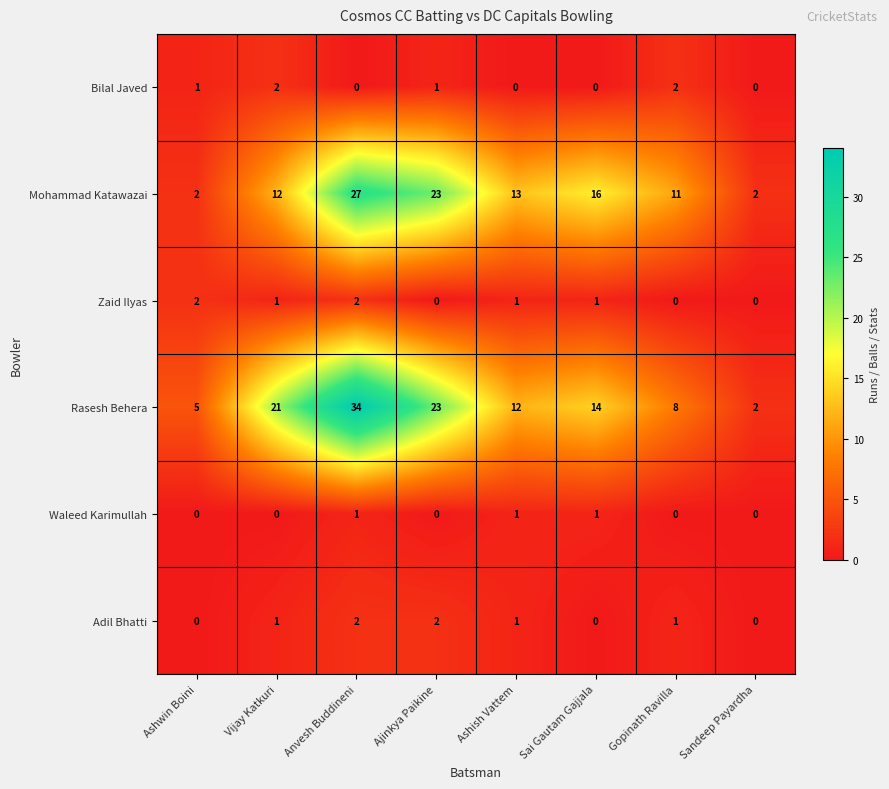

What is the maximum value shown in the chart?

34